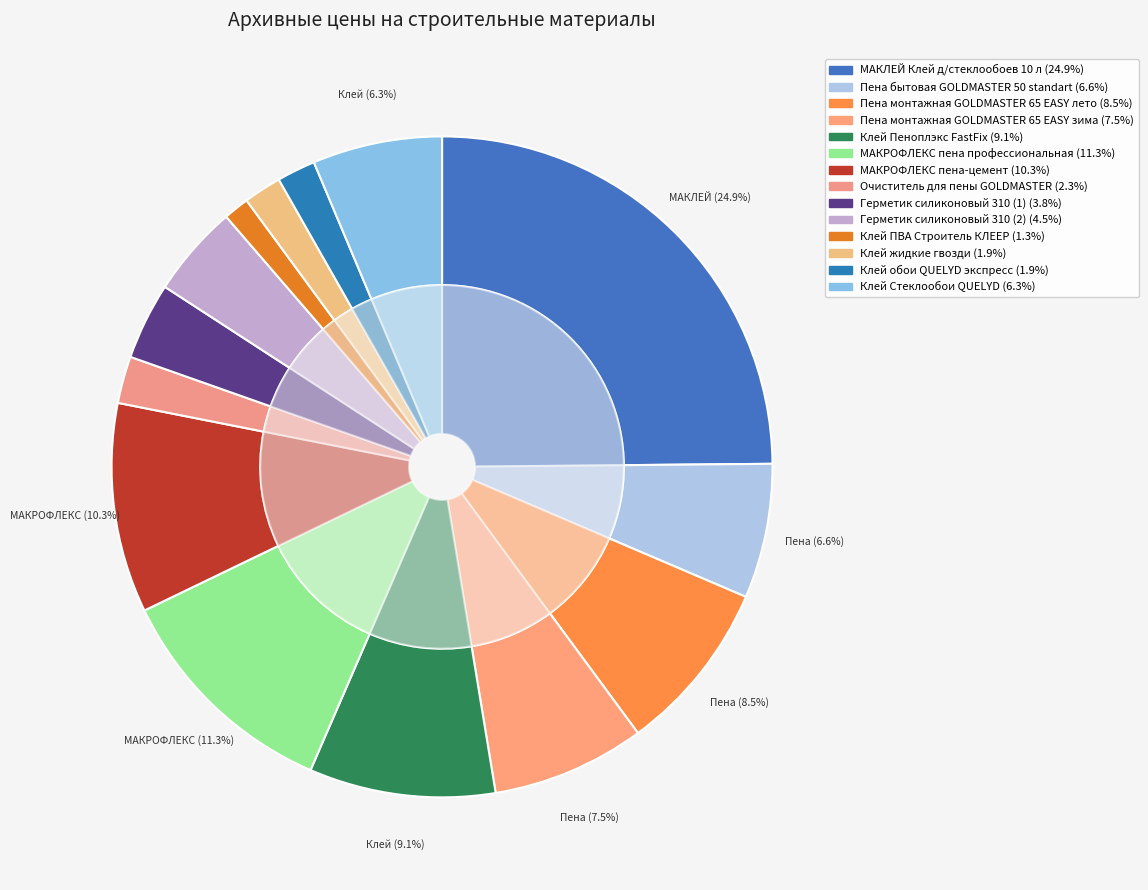

What percentage is NOT represented by МАКРОФЛЕКС пена профессиональная?

88.7%